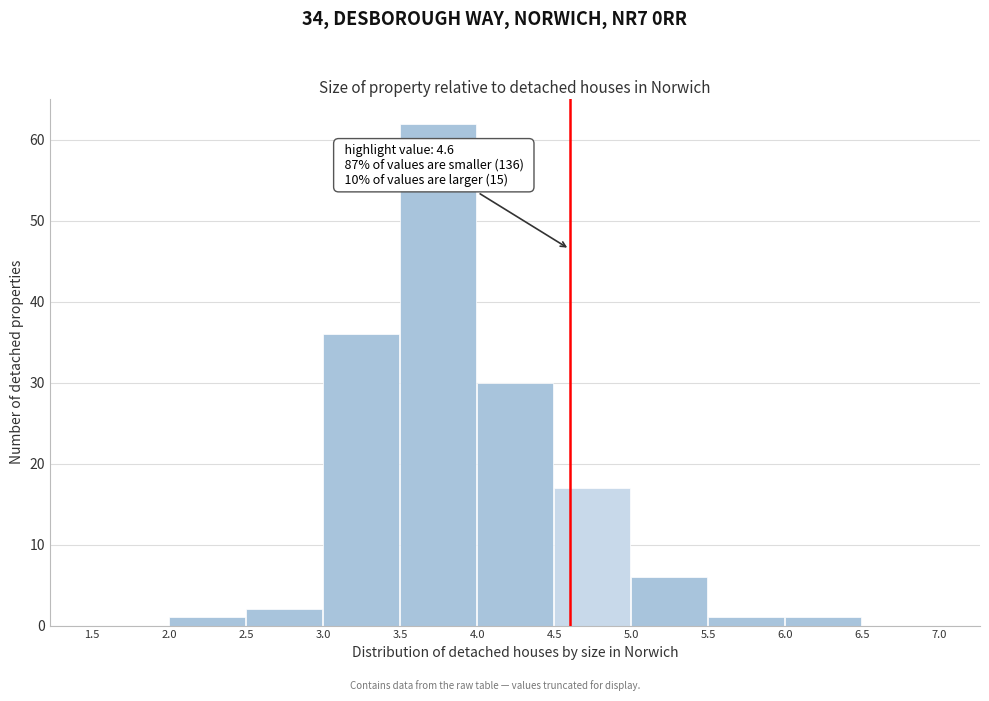

Which range on the x-axis has the tallest bar?

3.5 to 4.0